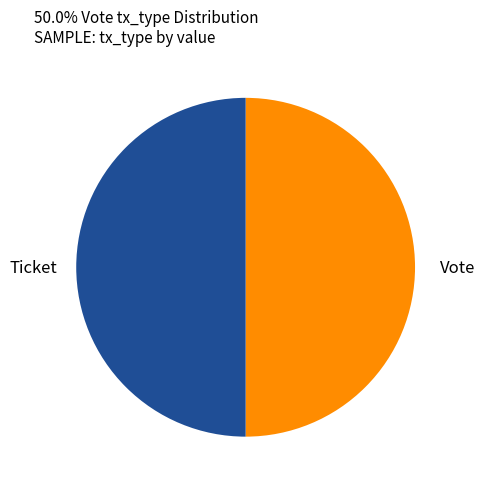

How many segments does this pie chart have?

2